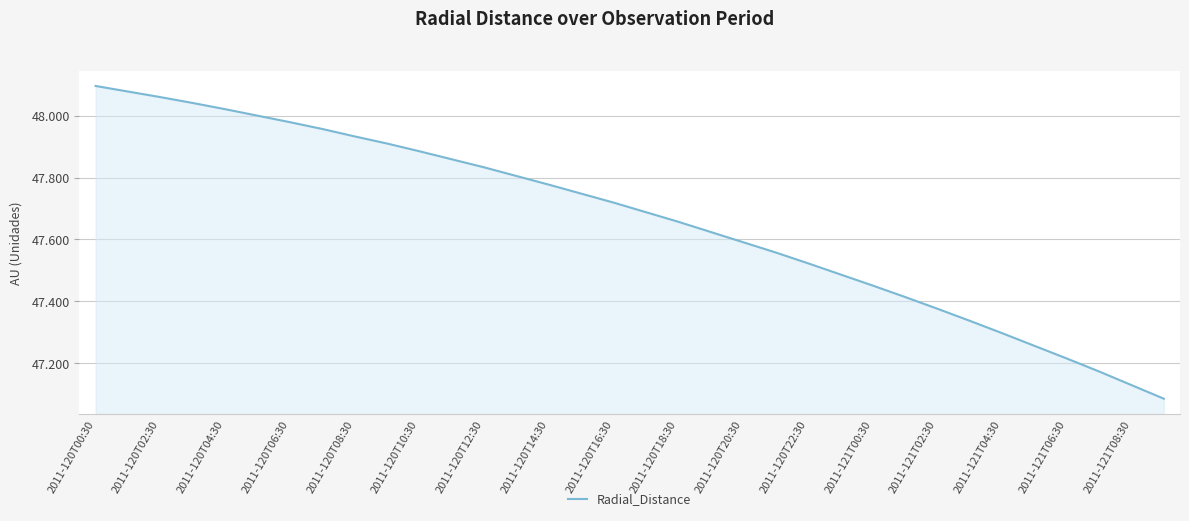

Reading right to left, extract all data points from this chart.

47.1	47.1	47.2	47.2	47.3	47.3	47.3	47.4	47.4	47.5	47.5	47.5	47.6	47.6	47.6	47.7	47.7	47.7	47.7	47.8	47.8	47.8	47.9	47.9	47.9	47.9	48.0	48.0	48.0	48.0	48.0	48.1	48.1	48.1